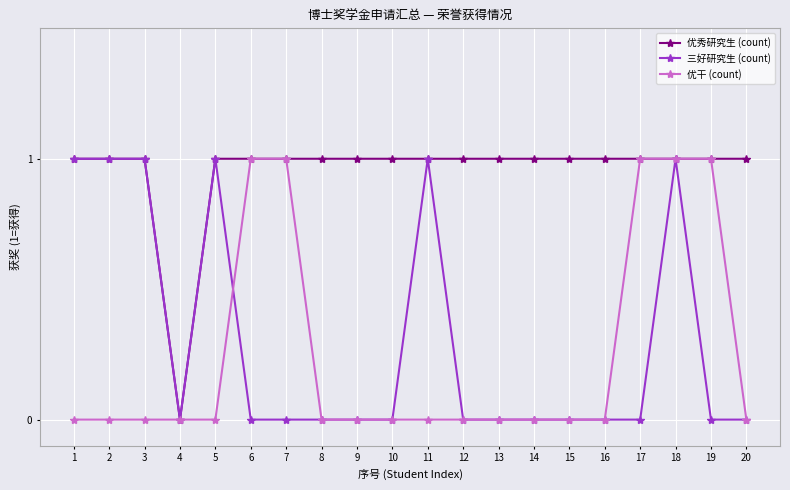

Which series has the largest total across all categories?

优秀研究生 (count)